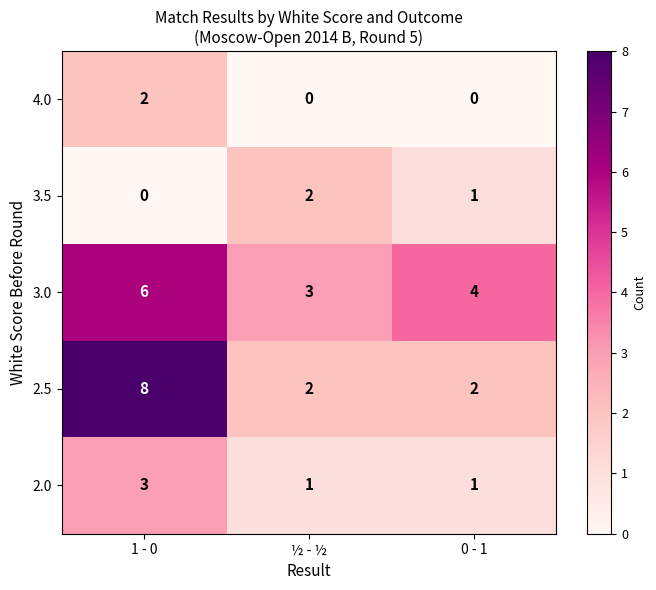

At how many categories does at least one series exceed 0?

3